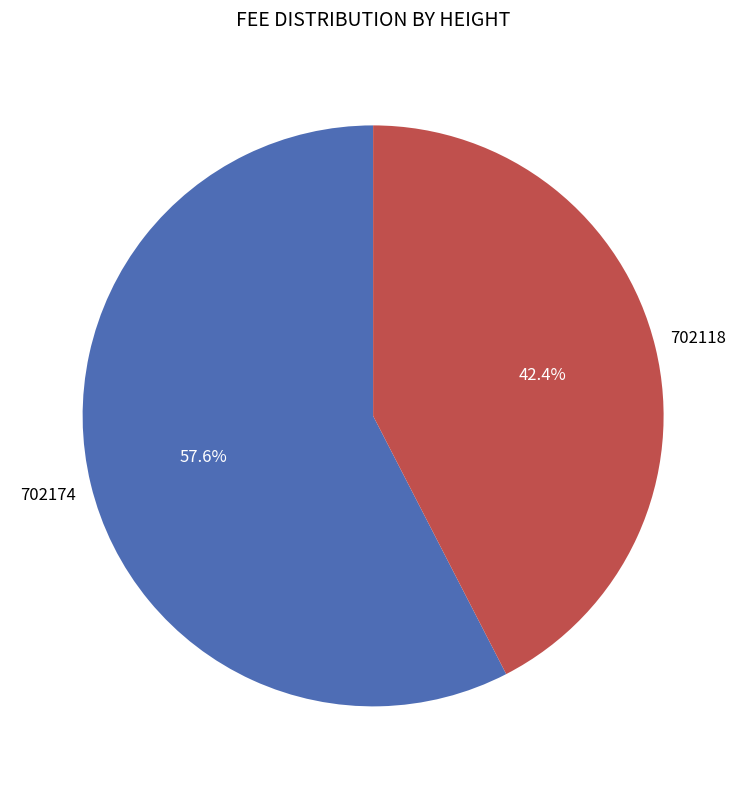

How many slices are in this pie chart?

2